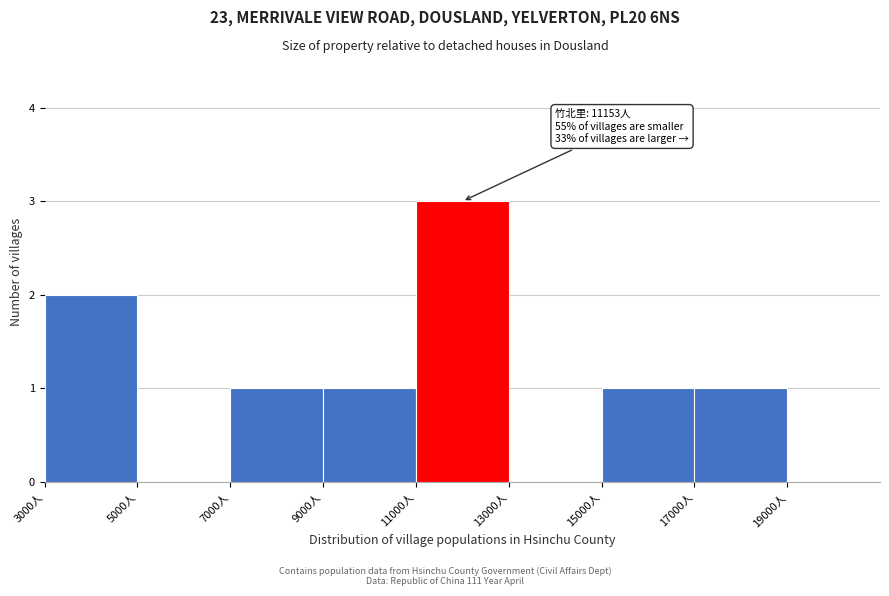

Which range on the x-axis has the tallest bar?

11000 to 13000